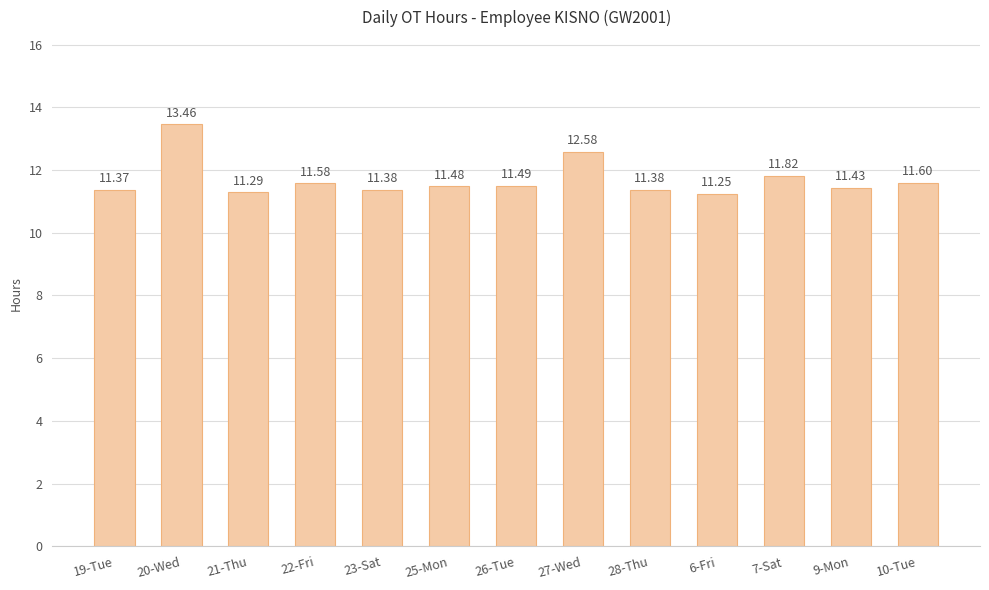

What is the difference between the maximum and second lowest values?

2.2